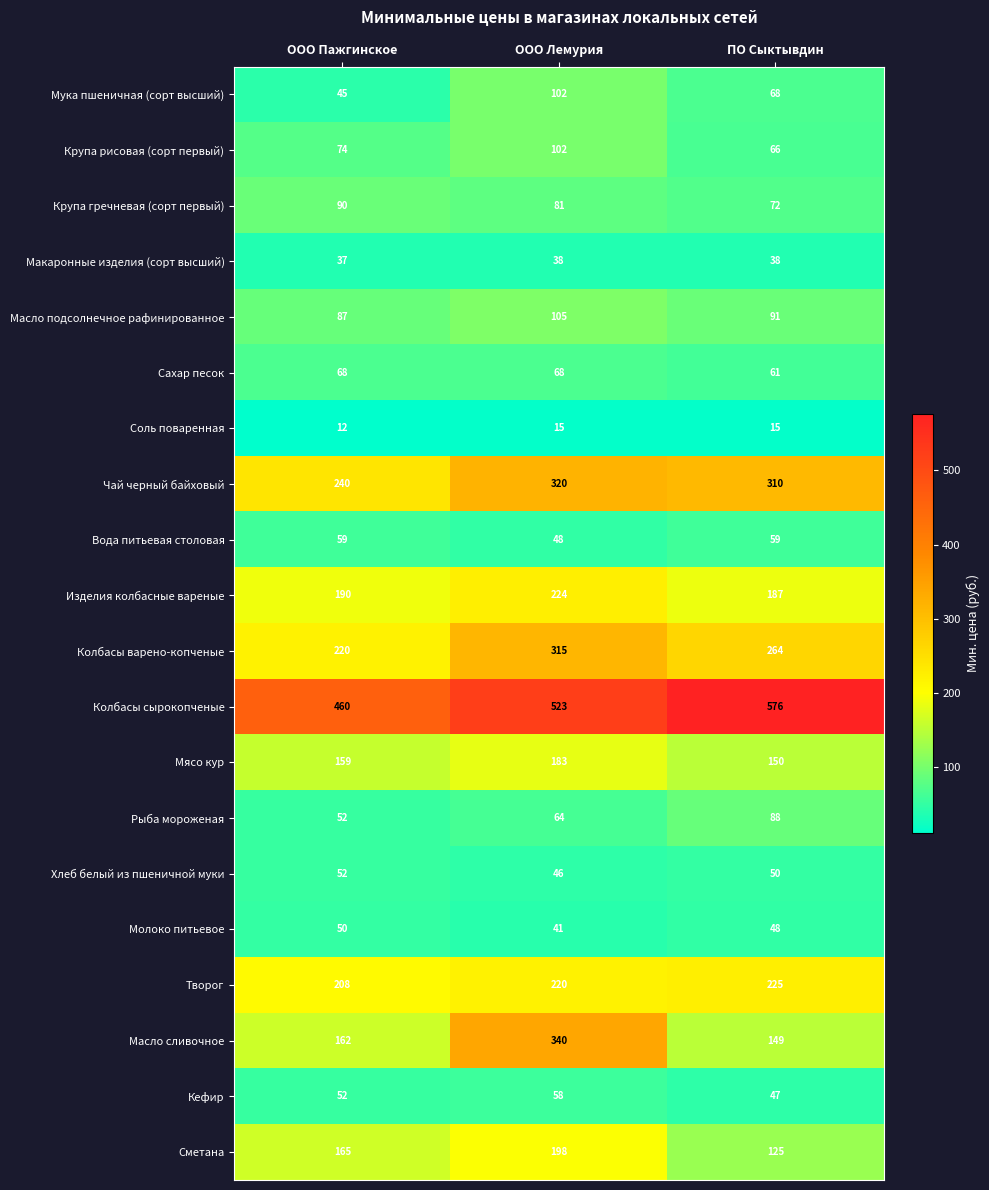

Is it true that Чай черный байховый equals 310 at ПО Сыктывдин?

True